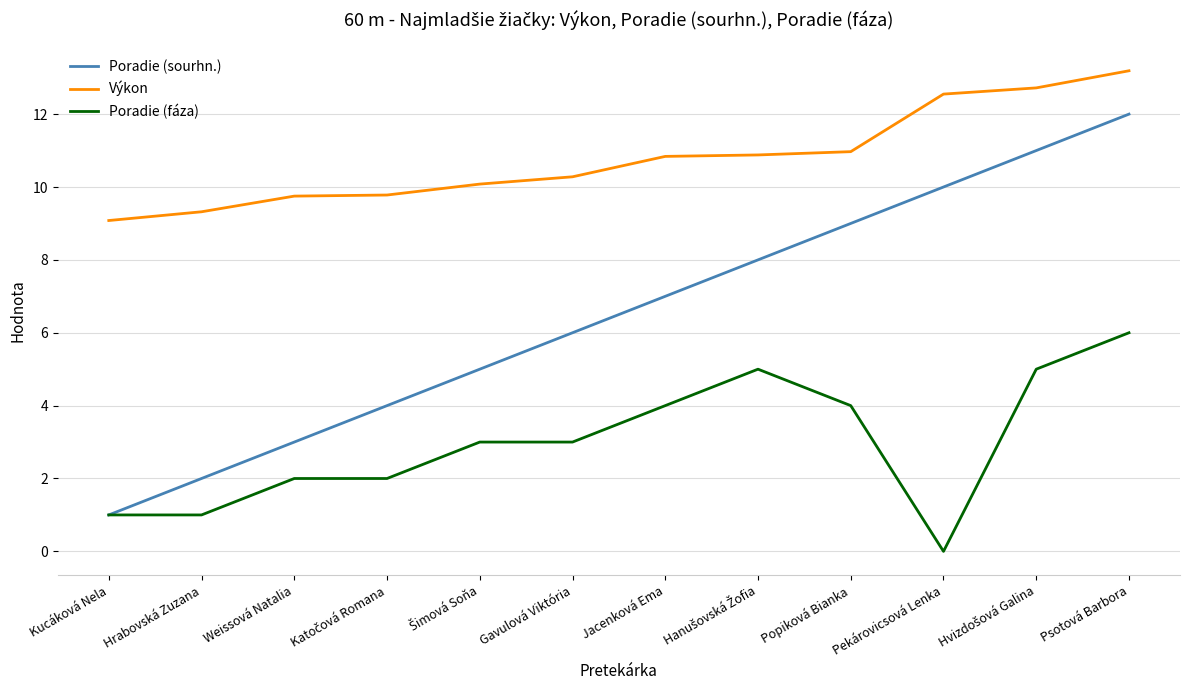

True or false: Poradie (sourhn.) and Výkon cross at least once.

False